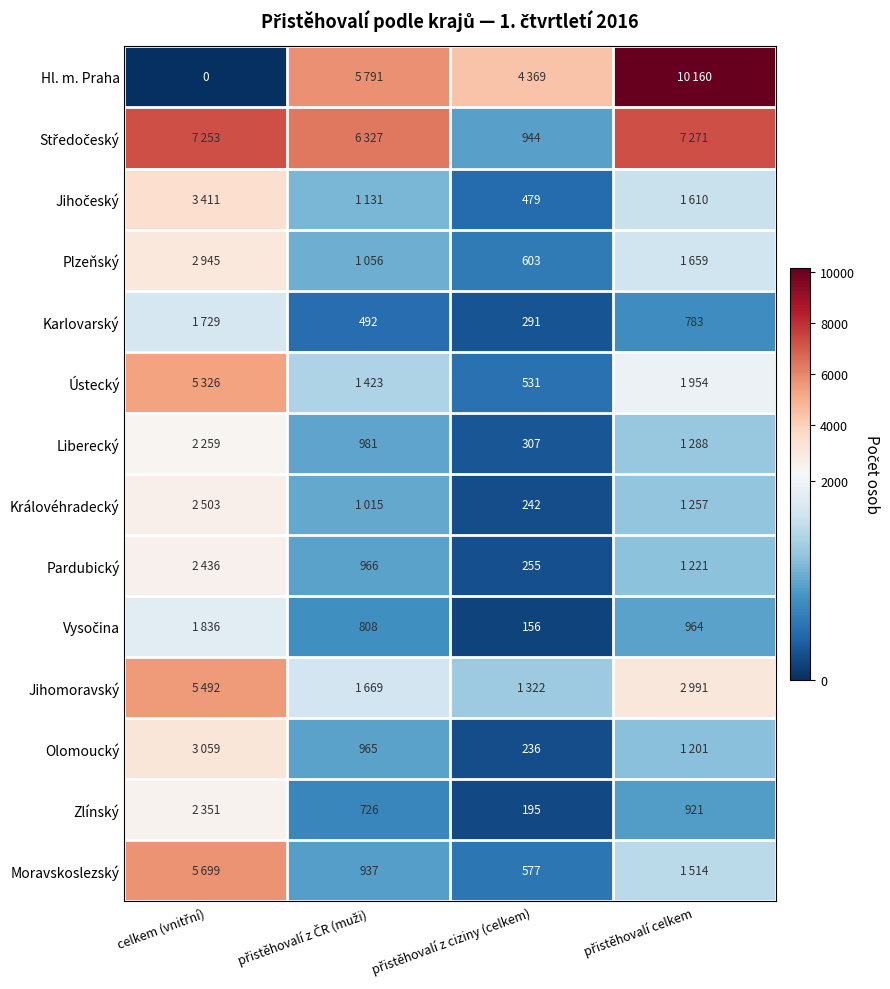

Between přistěhovalí z ciziny (celkem) and přistěhovalí celkem, which is larger?

přistěhovalí celkem